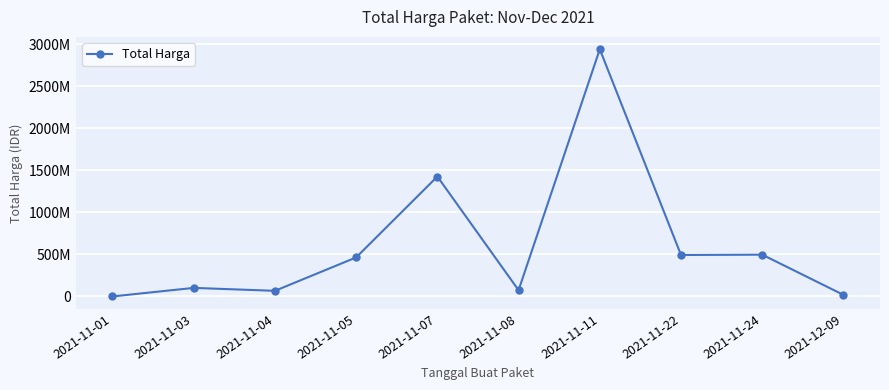

Which category has the highest value across all series?

2021-11-11